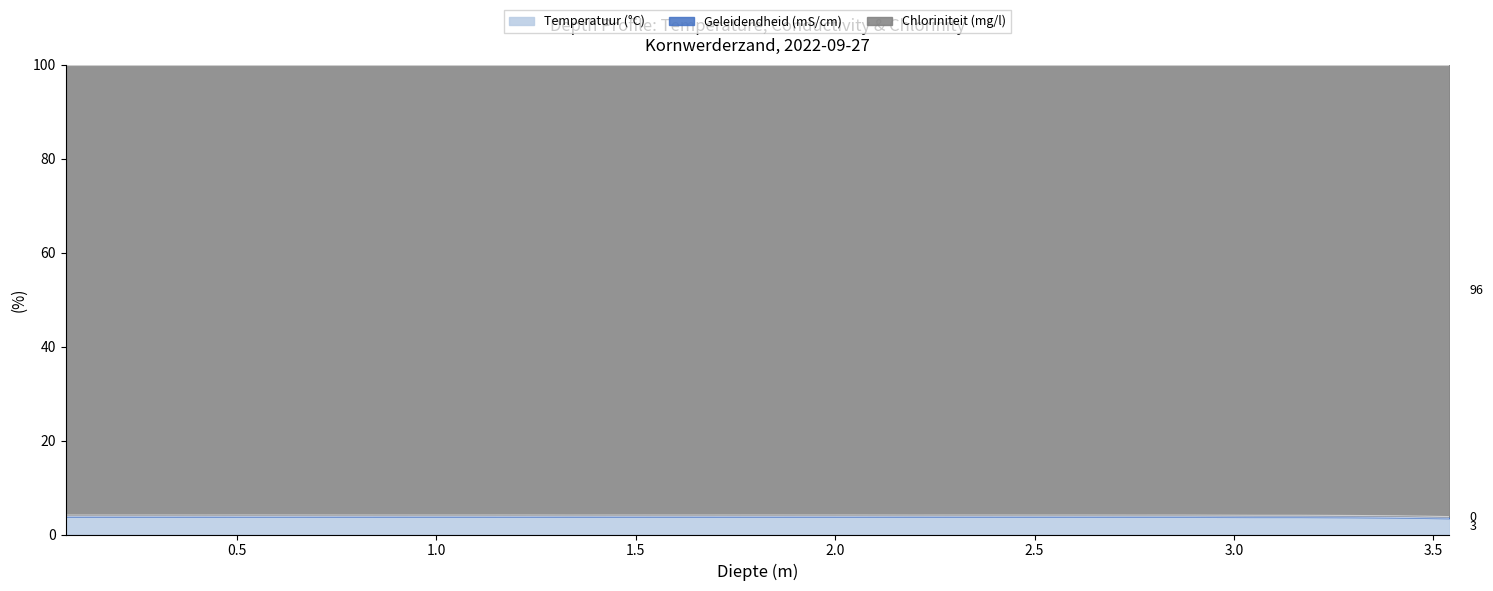

At how many categories does at least one series exceed 3?

29